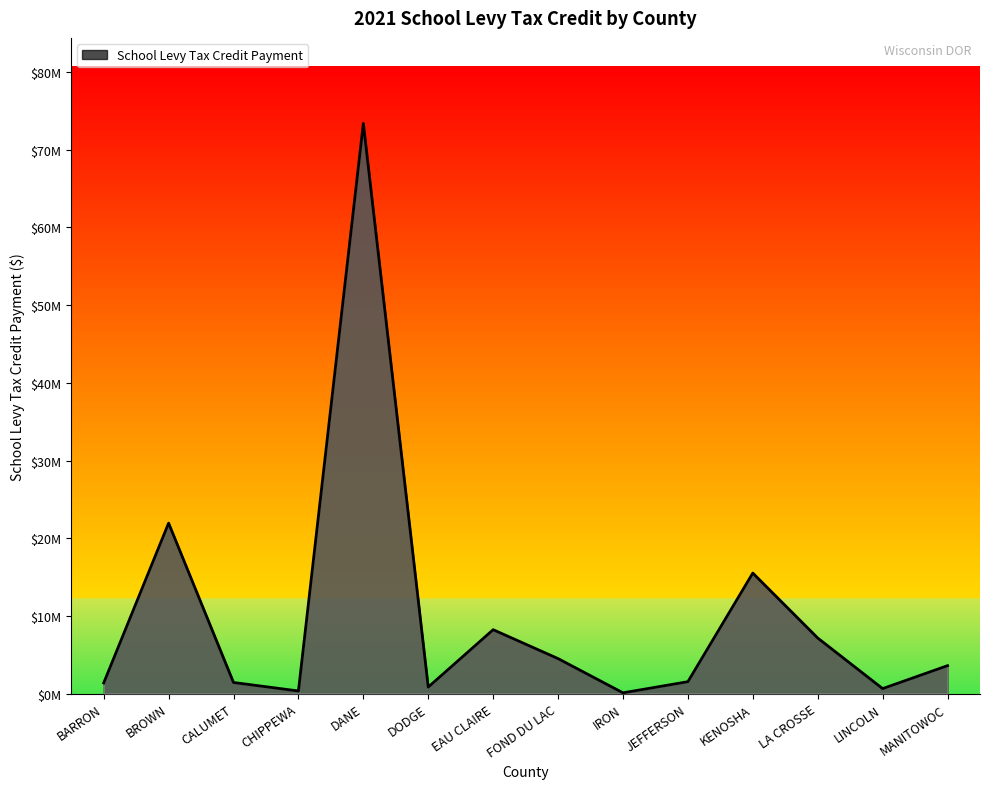

Does the chart have visible grid lines?

No